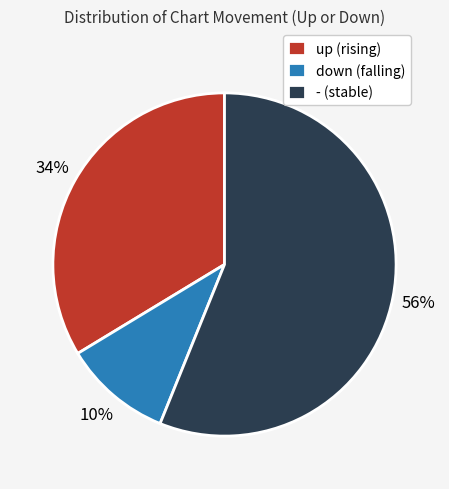

How many segments does this pie chart have?

3